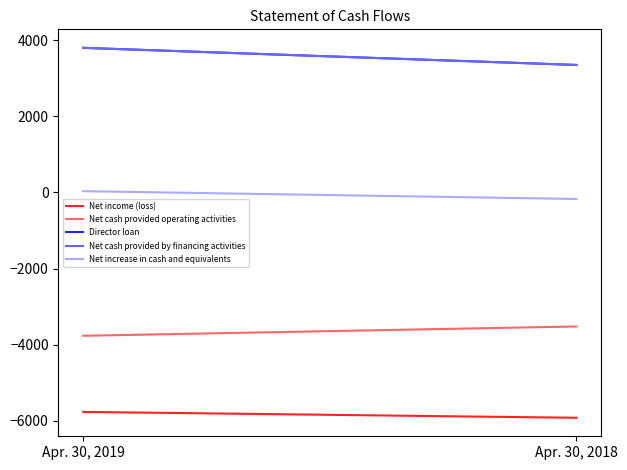

Which series changed the most between Apr. 30, 2019 and Apr. 30, 2018?

Director loan